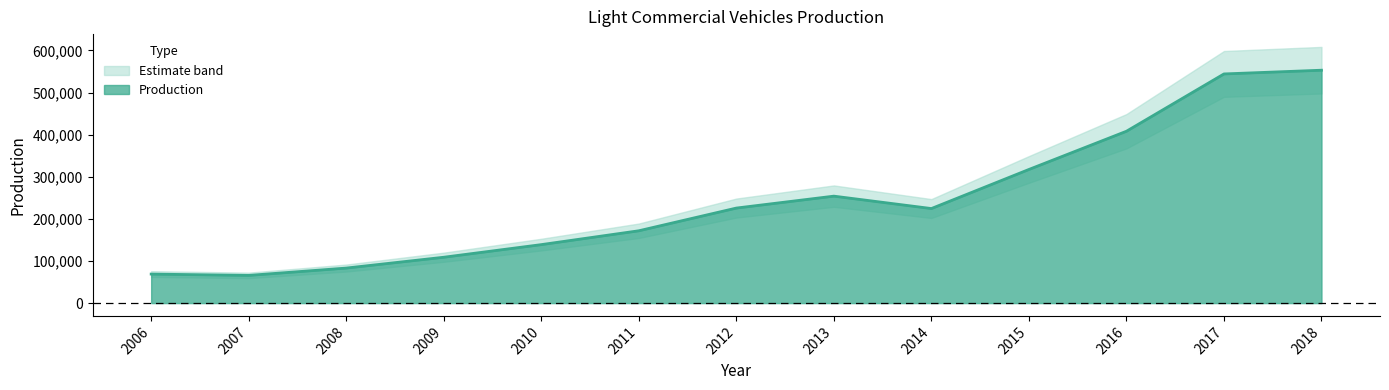

Between 2016 and 2012, which is larger?

2016